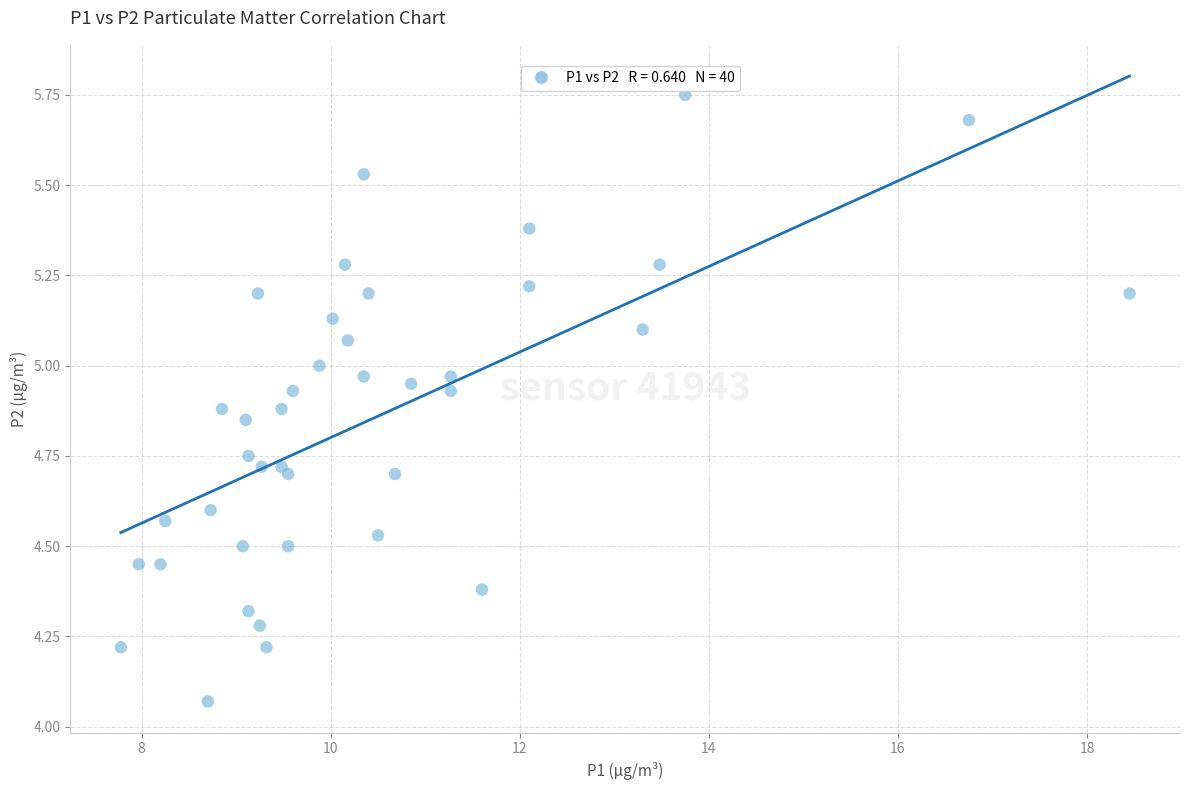

What is the range of X values (max minus min)?

10.7